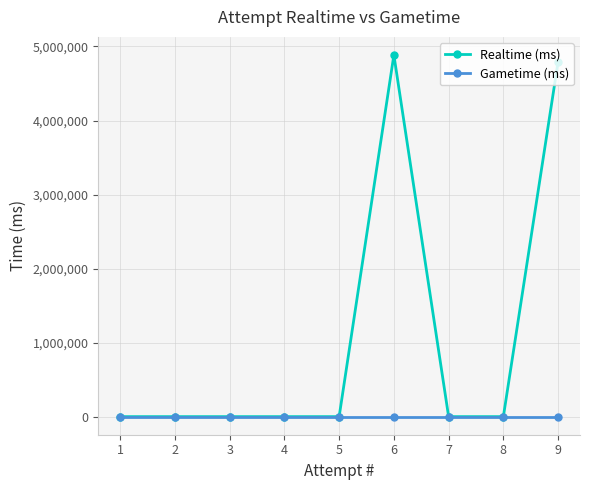

Which series has the largest total across all categories?

Realtime (ms)